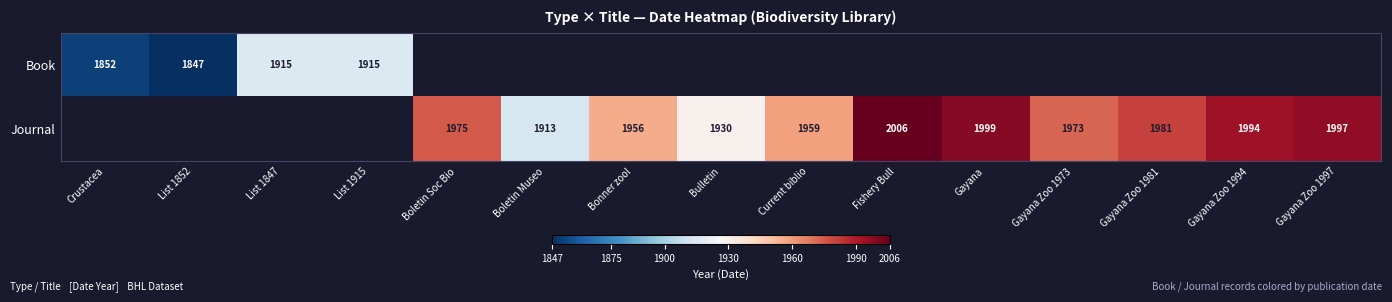

The Journal series shows 1224 at Boletin Soc Bio. True or false?

False